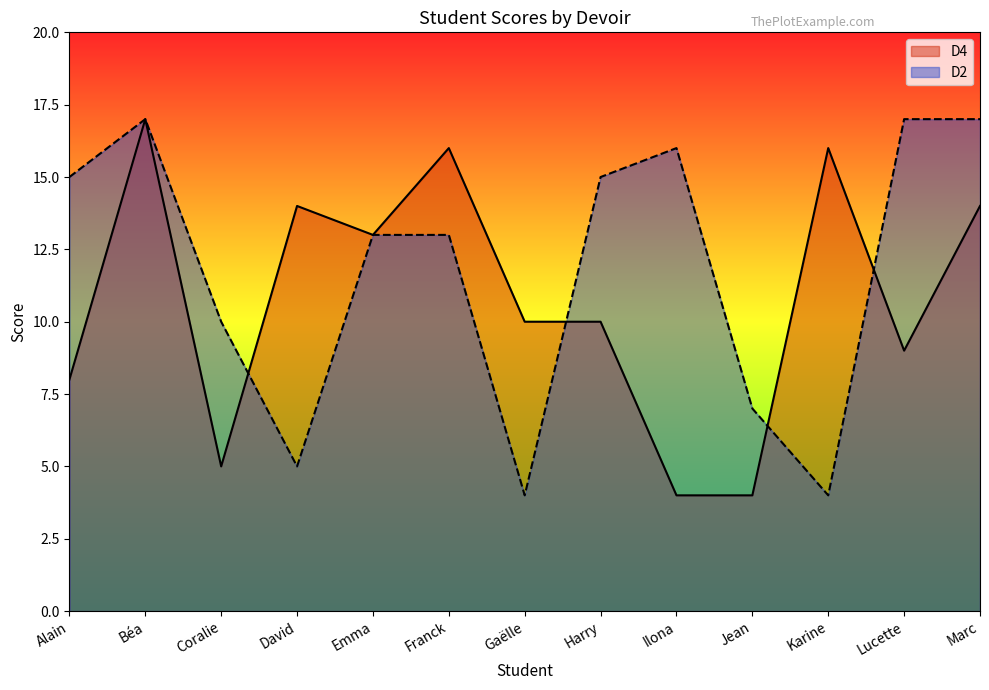

At how many categories does at least one series exceed 11?

10